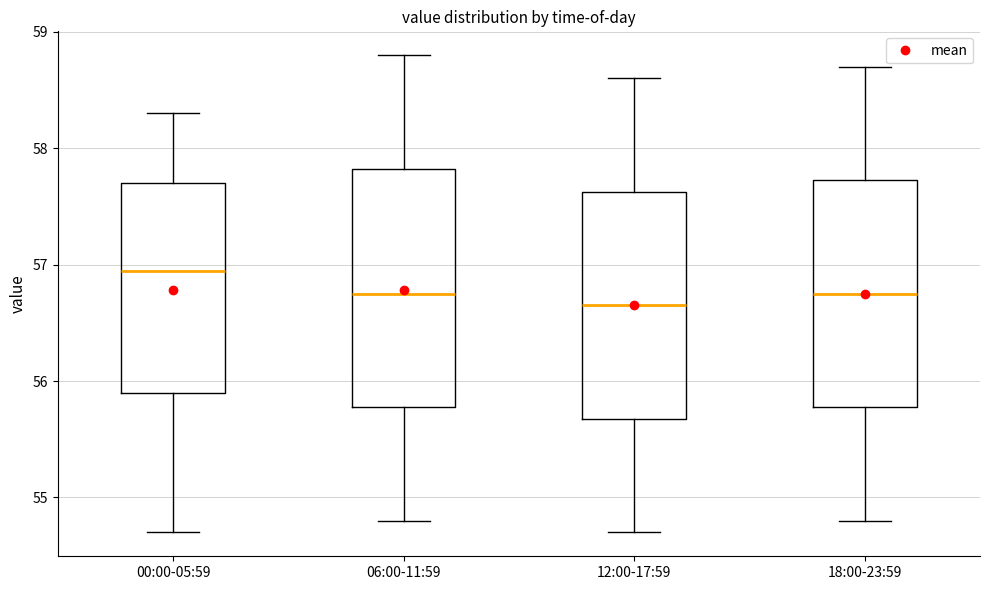

Where does the lower whisker of the box for 06:00-11:59 end on the y-axis? The values are not printed on the chart, so give them approximately, as read against the axis.

54.8